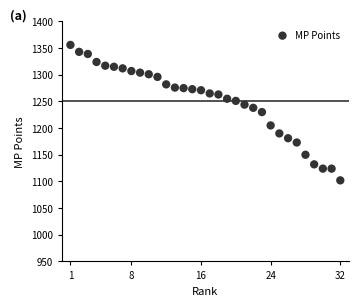

What is the range of X values (max minus min)?

31